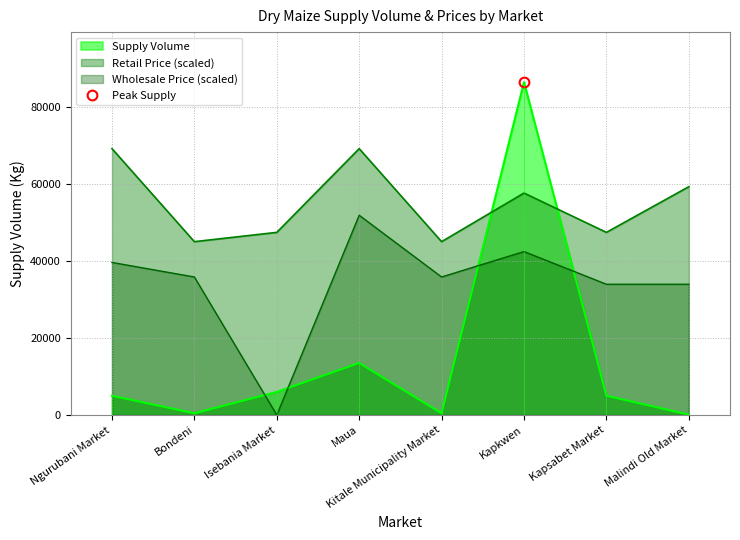

True or false: Wholesale Price (scaled) has a value of 16243.1 at Isebania Market.

False